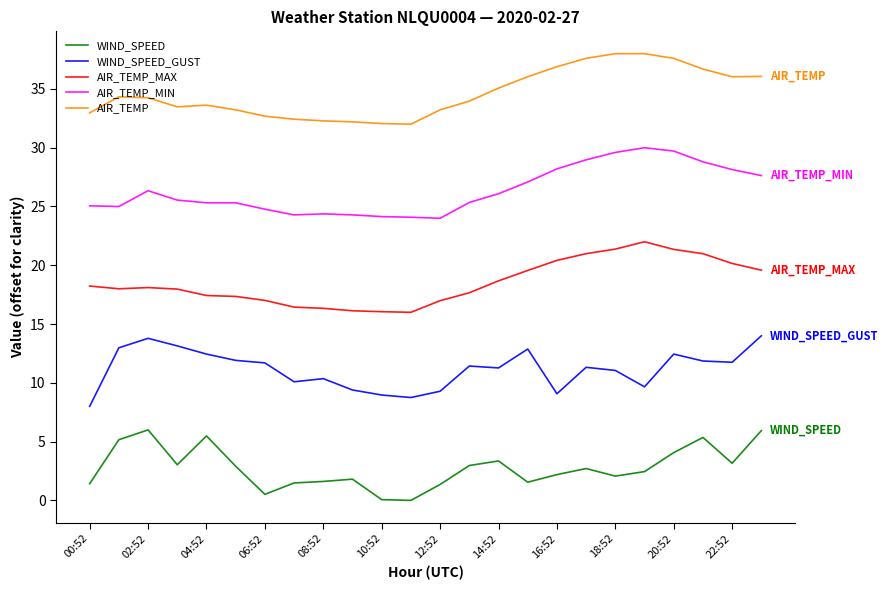

What is the greatest value displayed?

38.0